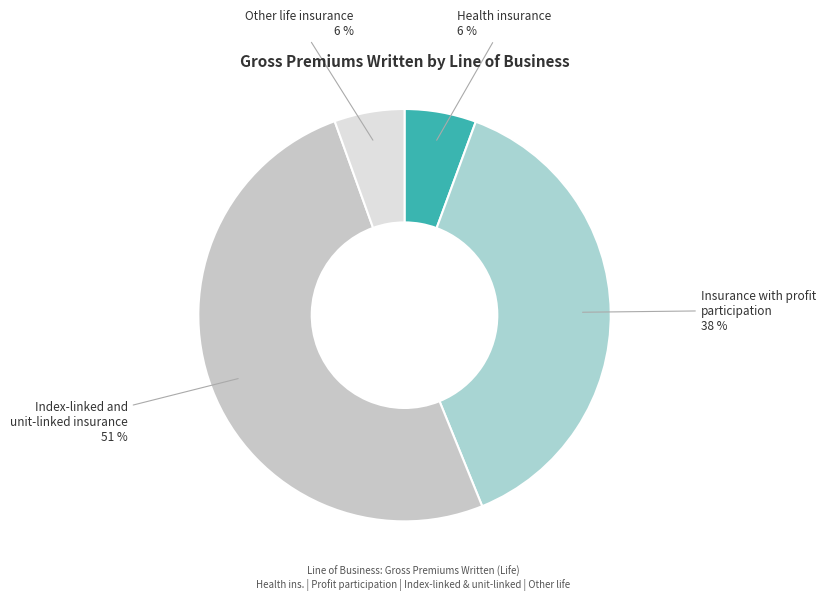

How many segments does this pie chart have?

4